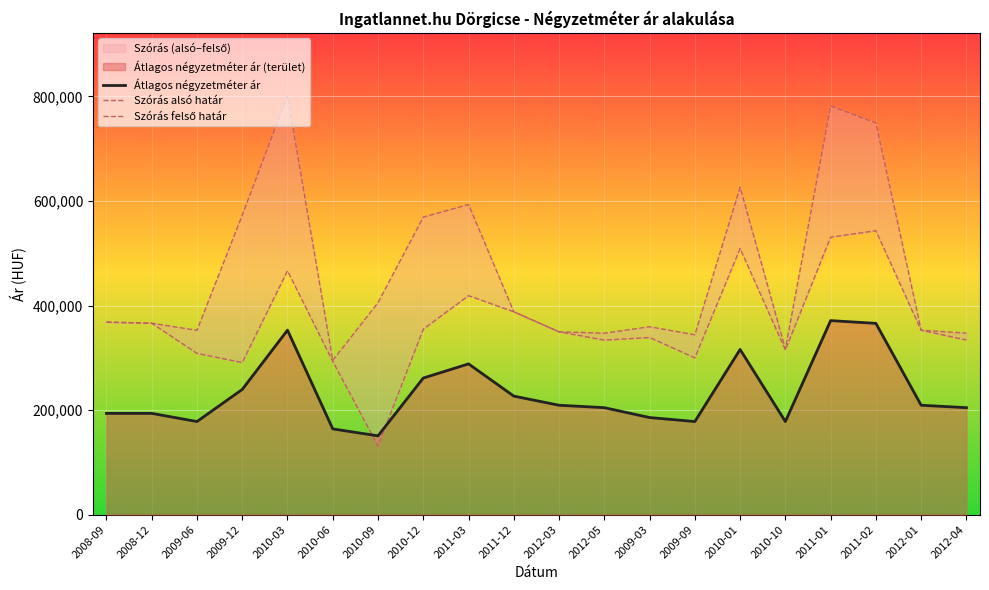

What is the label of the 3rd point from the right?

2011-02